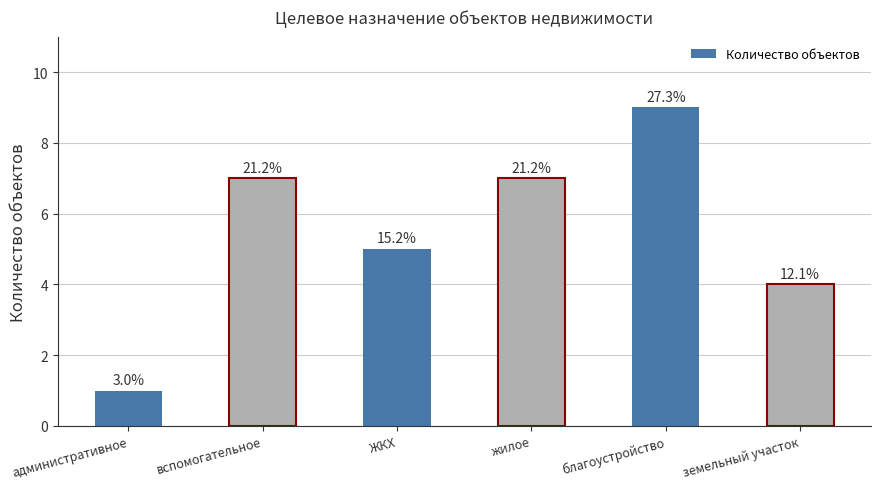

Reading left to right, extract all data points from this chart.

административное=1	вспомогательное=7	ЖКХ=5	жилое=7	благоустройство=9	земельный участок=4